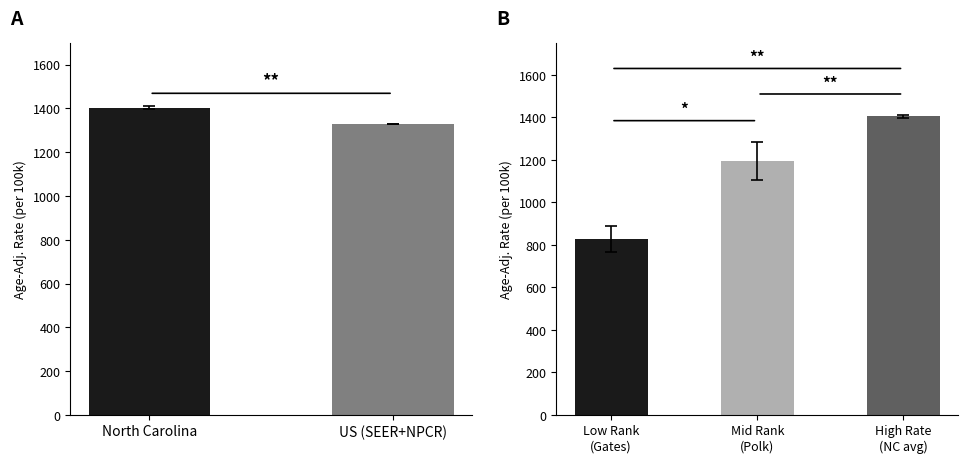

Rank the categories by value from highest to lowest.

North Carolina, US (SEER+NPCR)